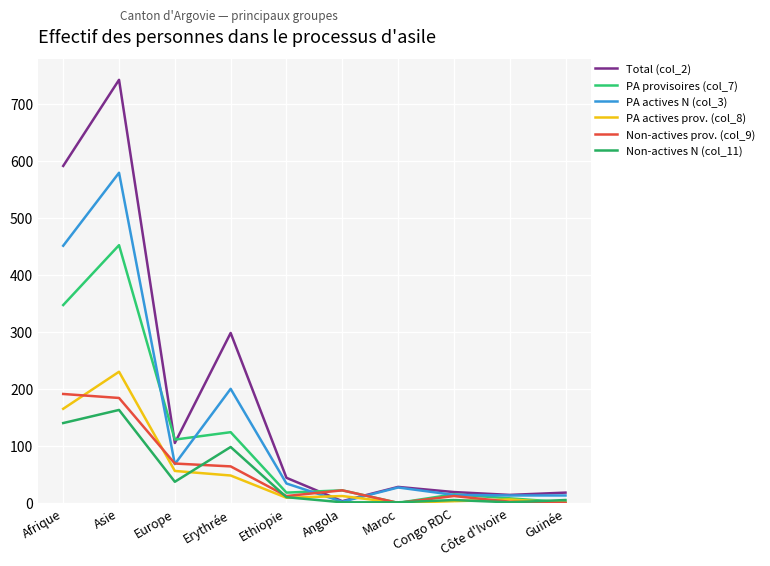

What is the minimum value for Total (col_2)?

3